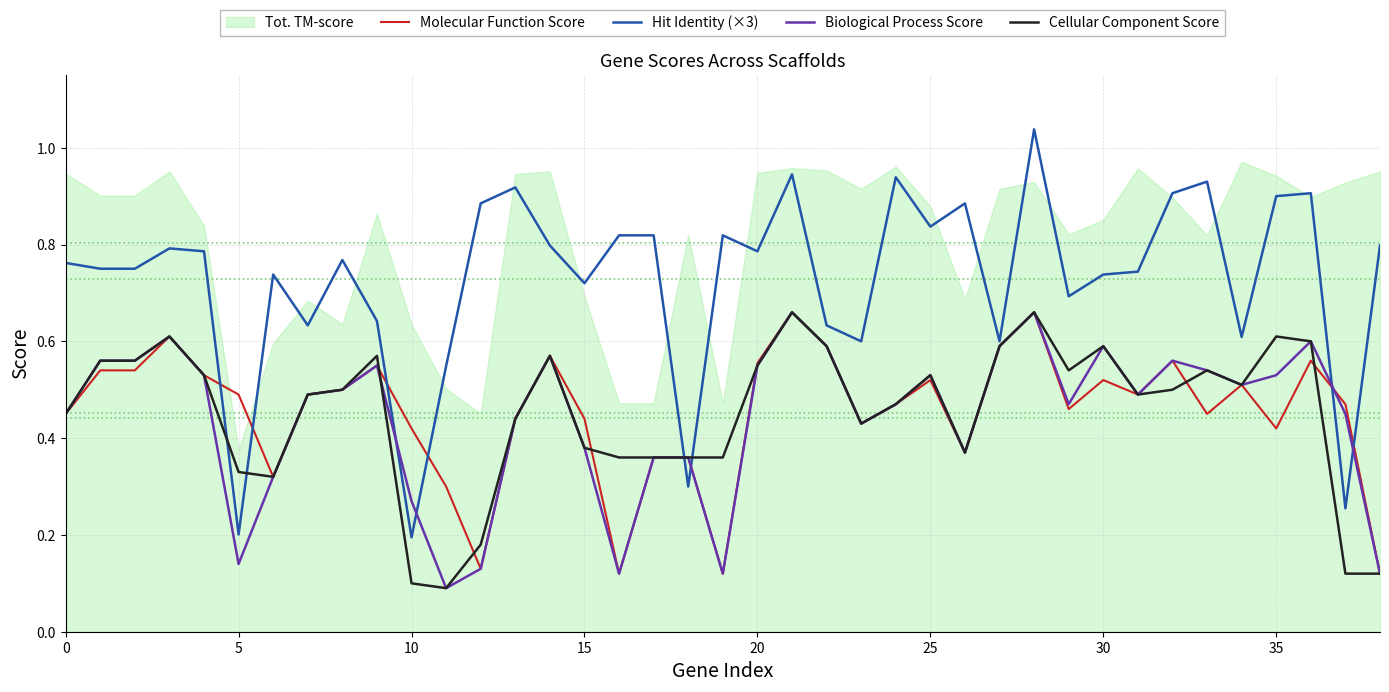

Which series changed the most between 16 and 19?

Molecular Function Score